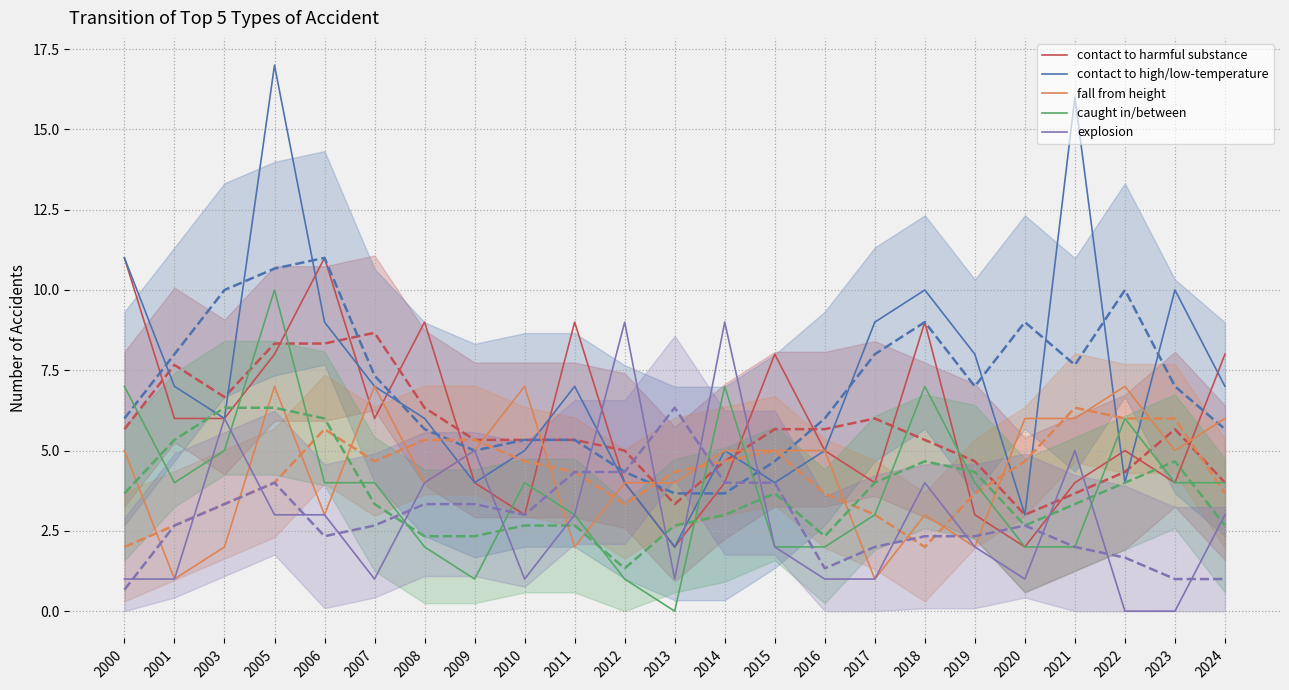

What is the value of the explosion point at the 15th from the left?

1